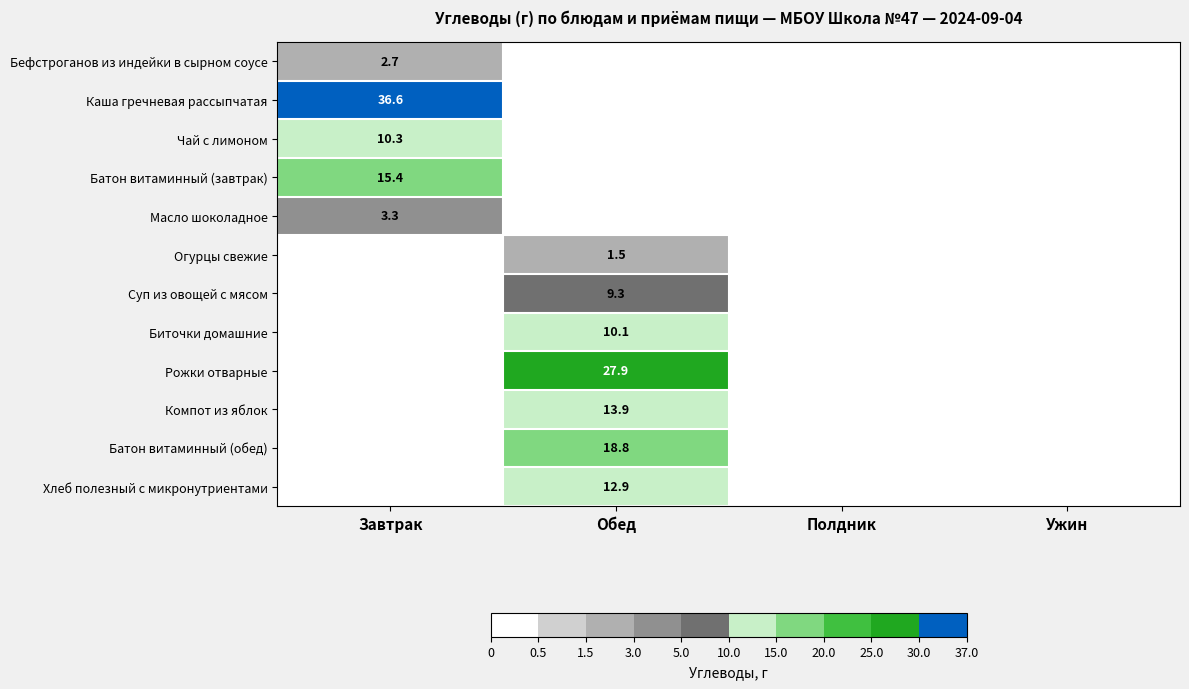

The Чай с лимоном series shows 10.3 at Завтрак. True or false?

True